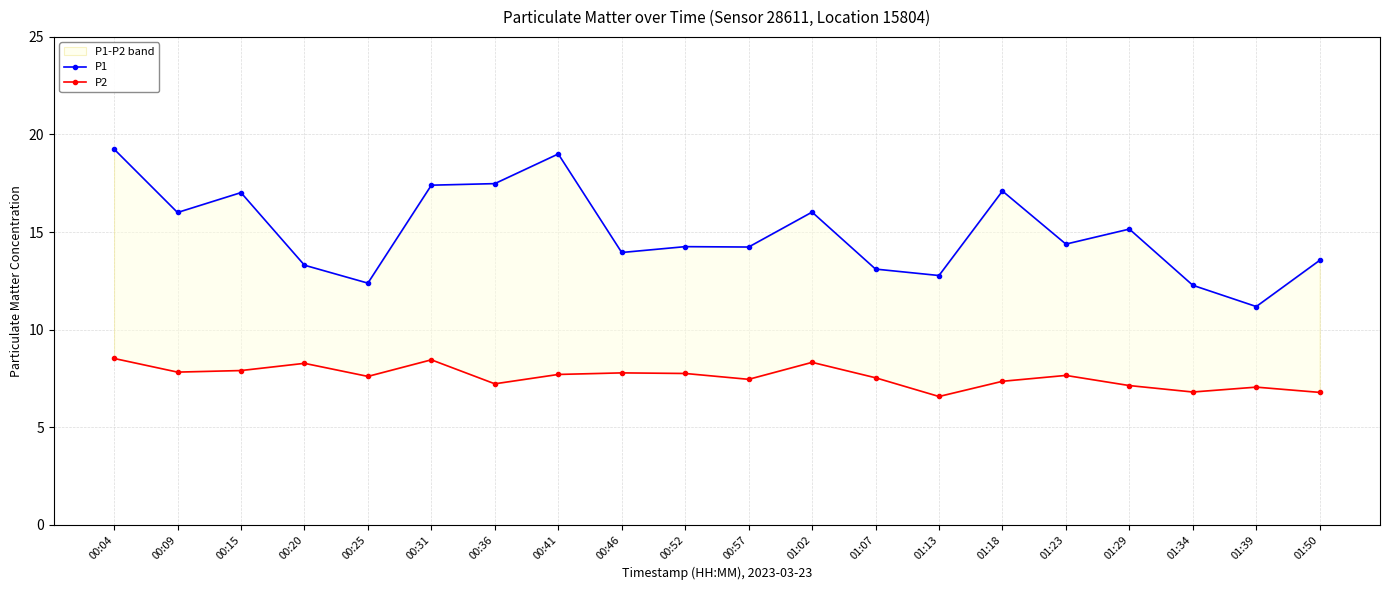

Is it true that P2 equals 7.7 at 00:41?

True